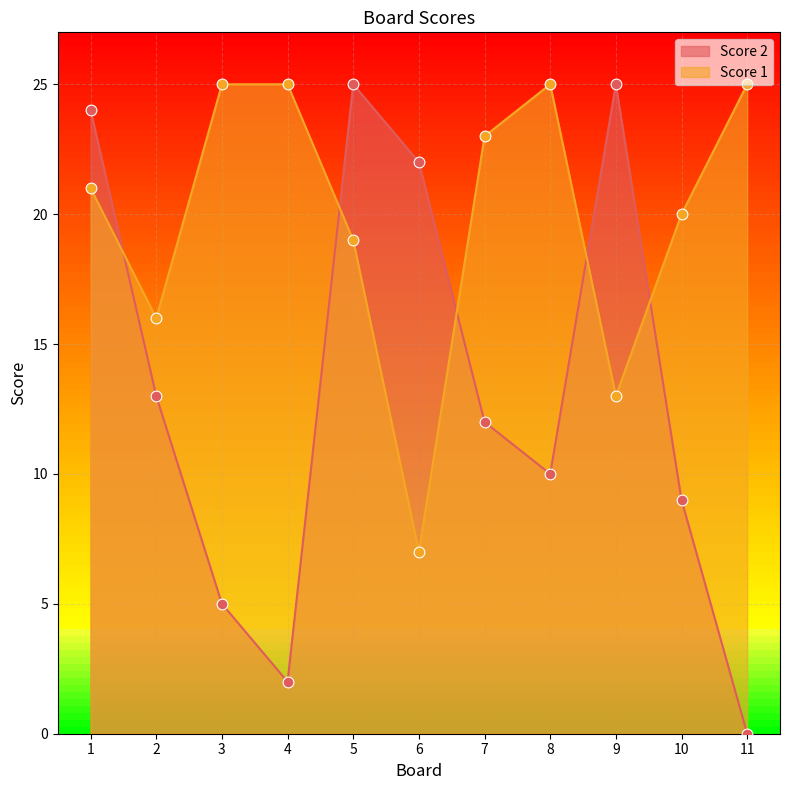

Is the value of Score 2 at 2 greater than the value of Score 1 at 11?

No